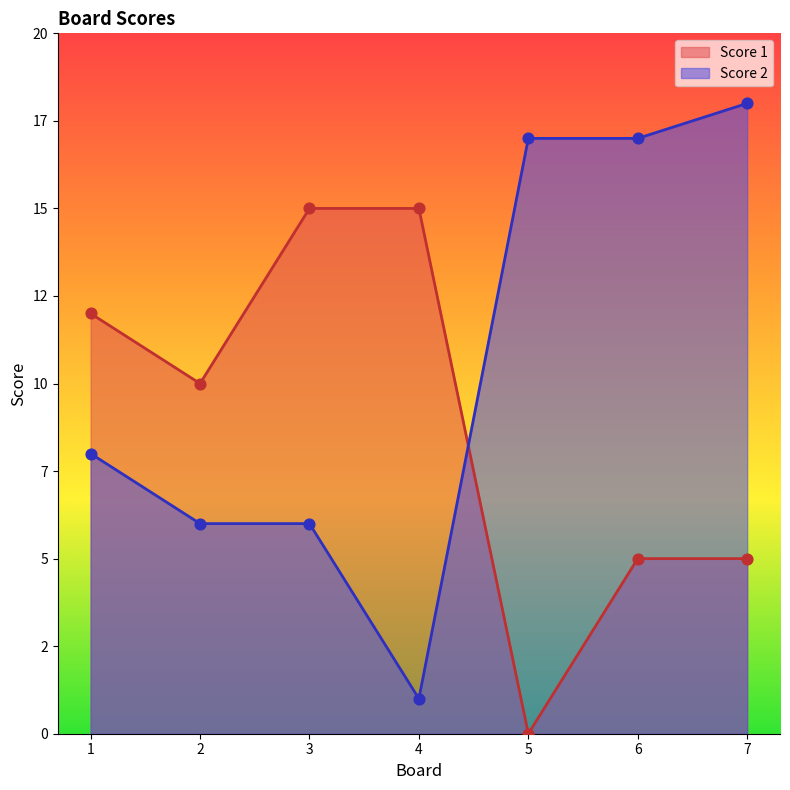

Which series has the widest spread of Y values?

Score 2